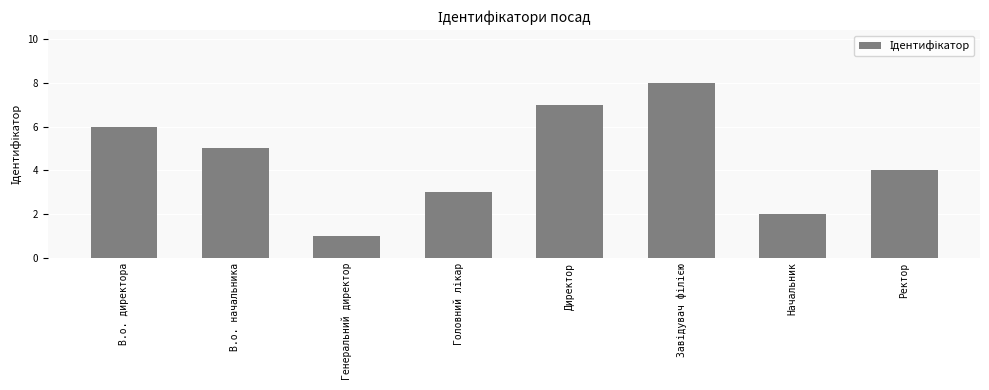

What is the sum of all values?

36